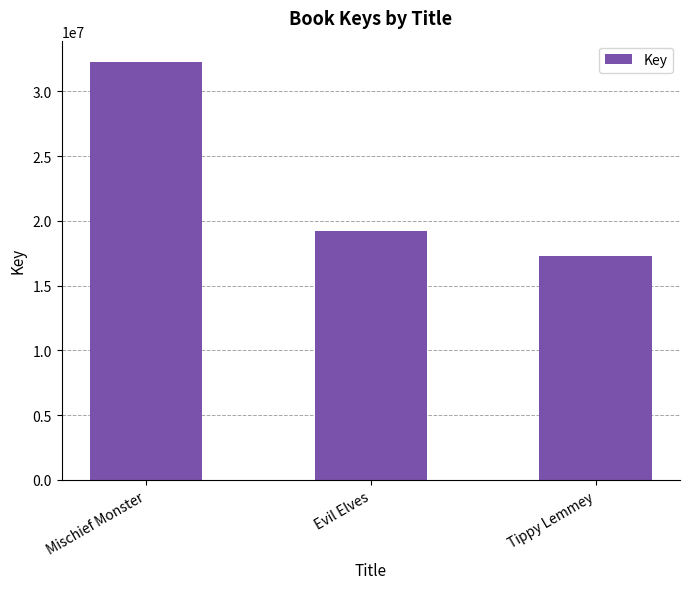

What is the ratio of the value at Evil Elves to the value at Tippy Lemmey?

1.1